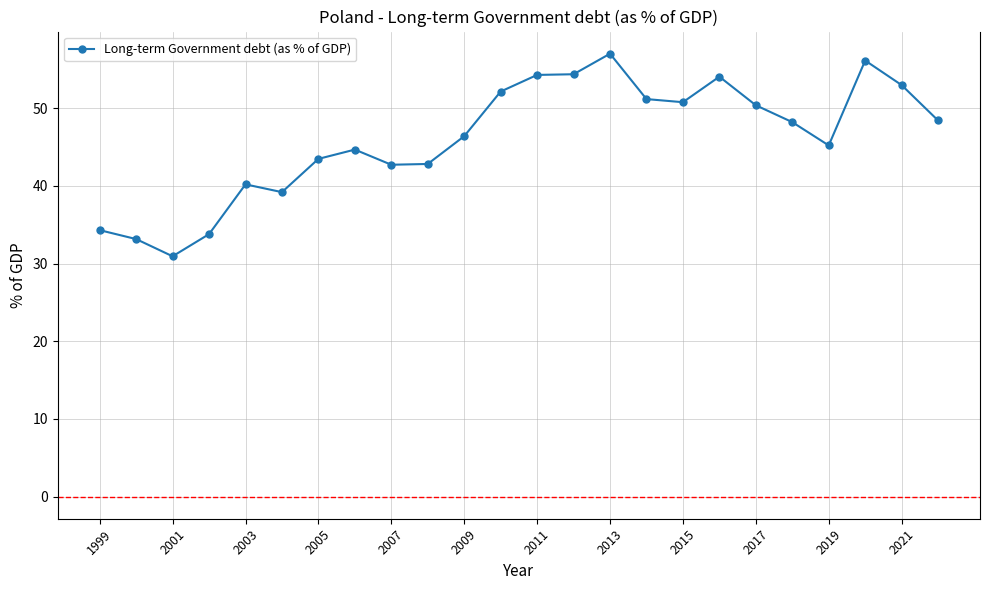

How many lines are shown in the chart?

1